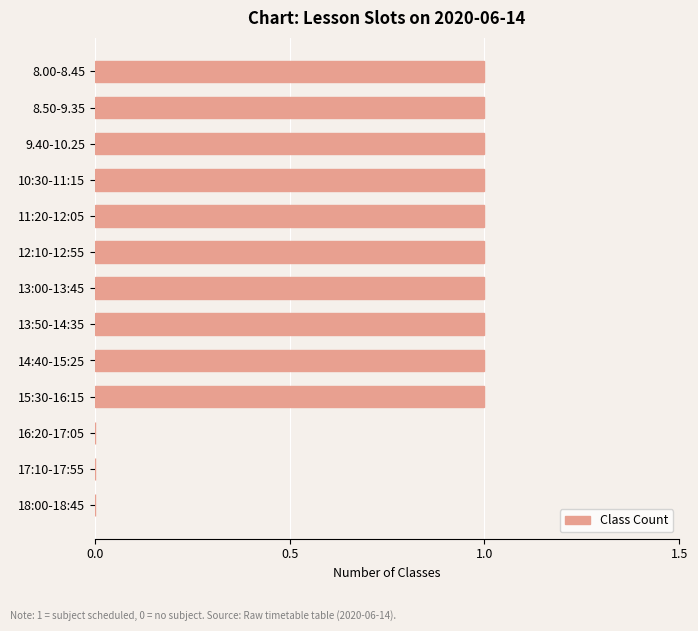

True or false: the data shows 1 at 9.40-10.25.

True